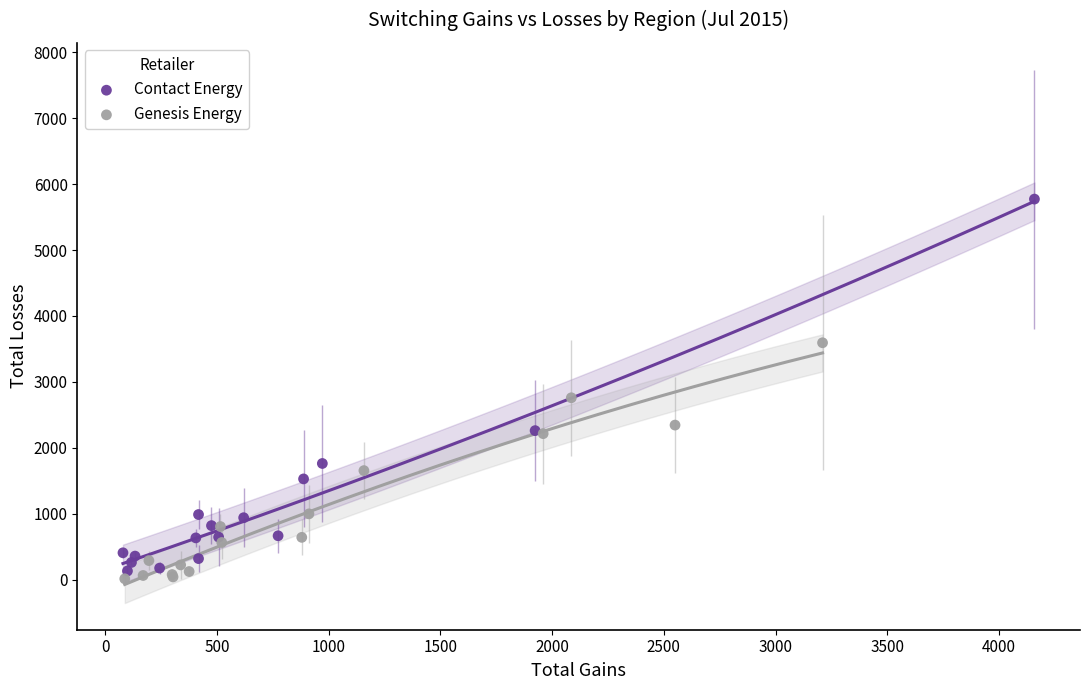

What are all the series names shown in the legend?

Contact Energy, Genesis Energy